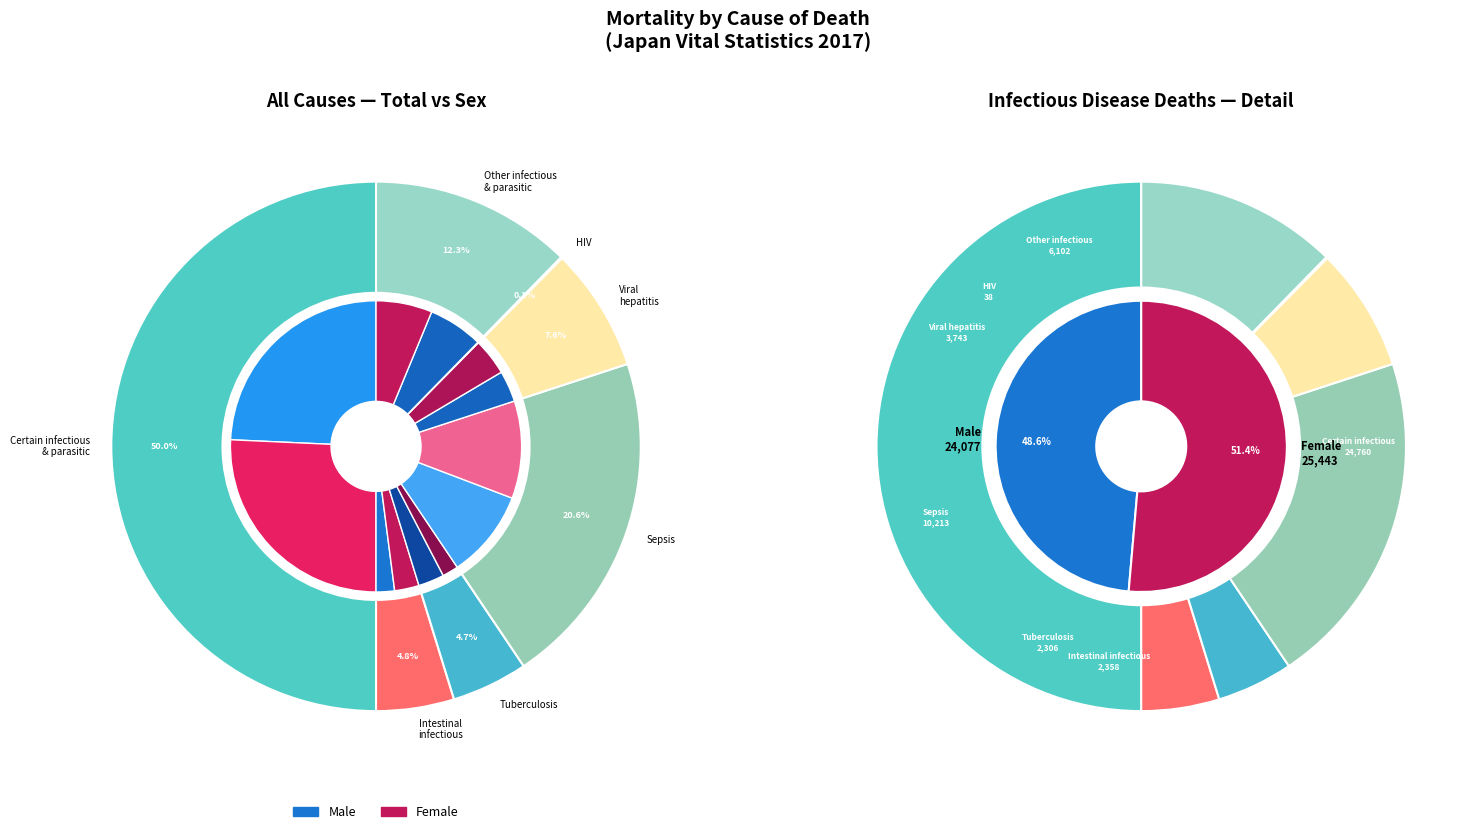

True or false: Sepsis accounts for 28% of the total.

False